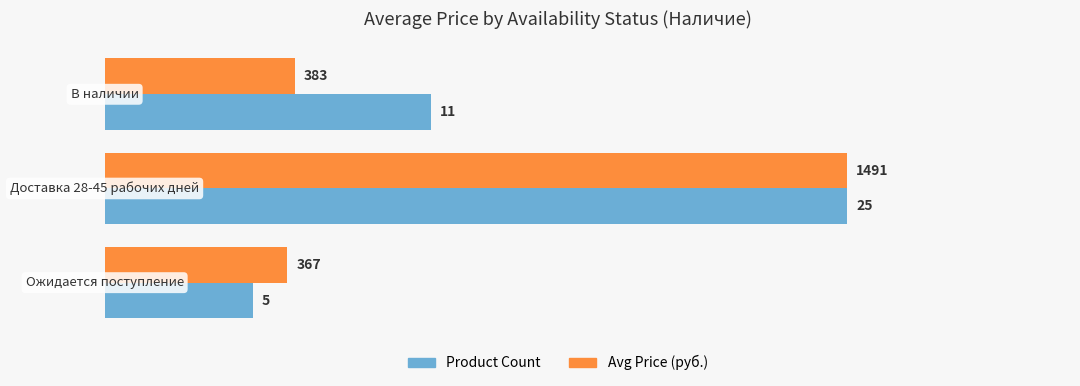

Rank the series by their average value, from lowest to highest.

Avg Price (руб.), Product Count